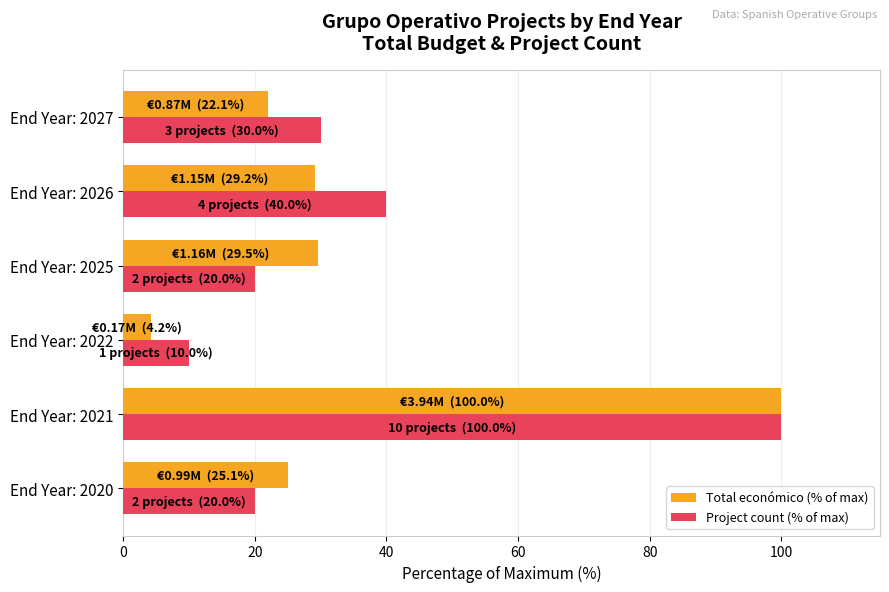

Which series has the largest range (max minus min)?

Total económico (% of max)